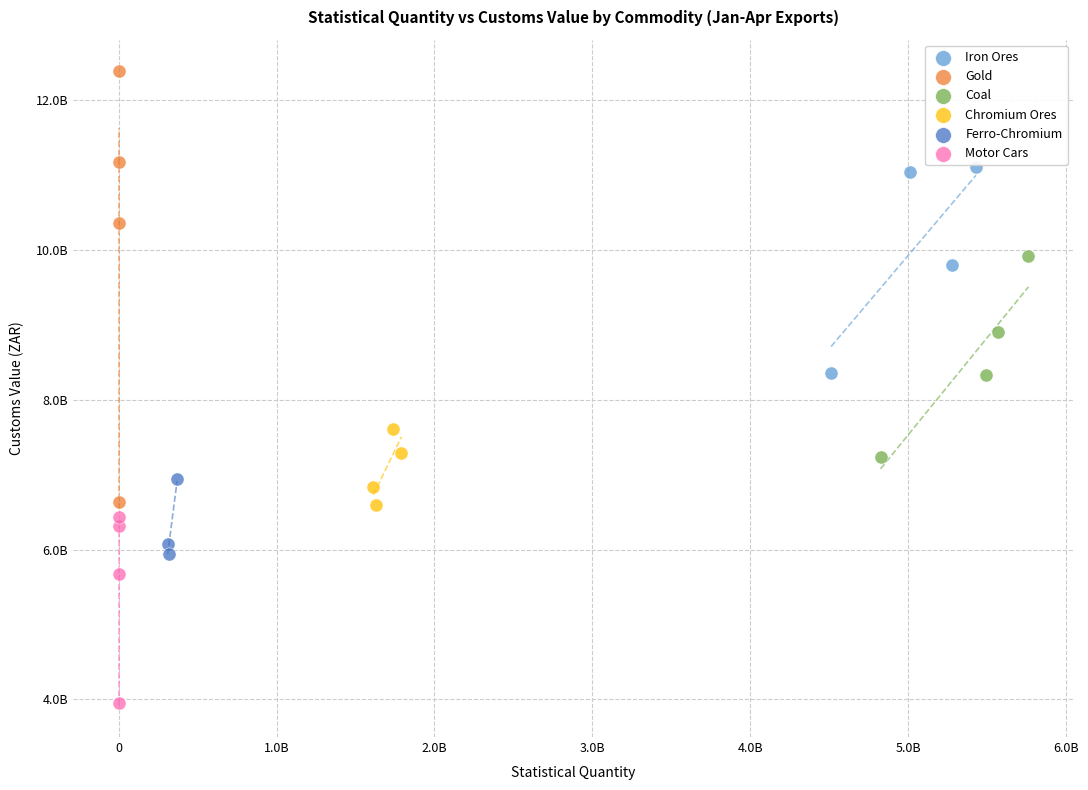

Which series has the widest spread of Y values?

Gold